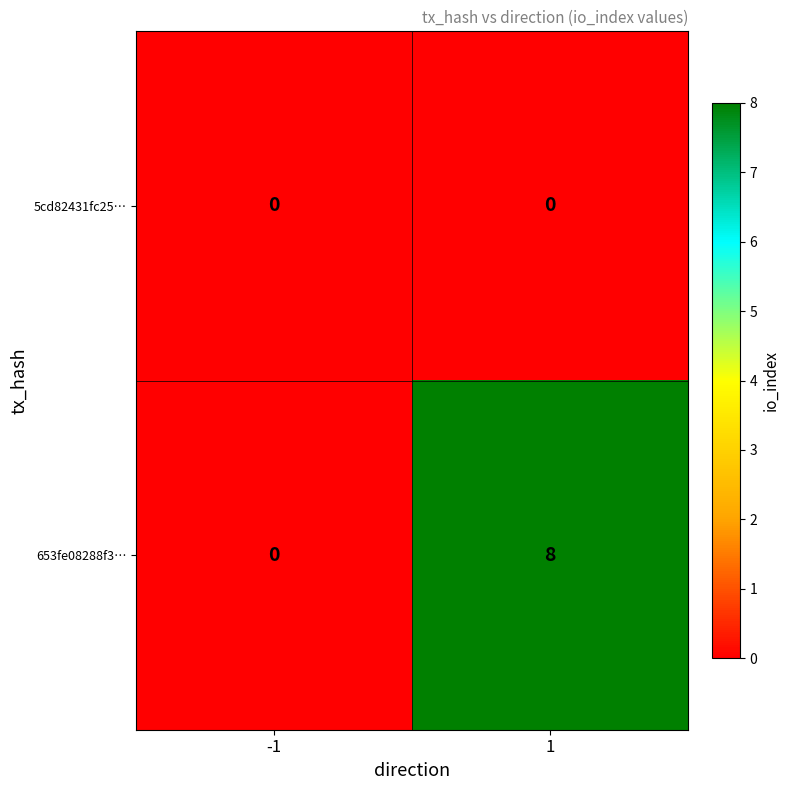

Rank the series by their maximum value, from lowest to highest.

5cd82431fc25…, 653fe08288f3…